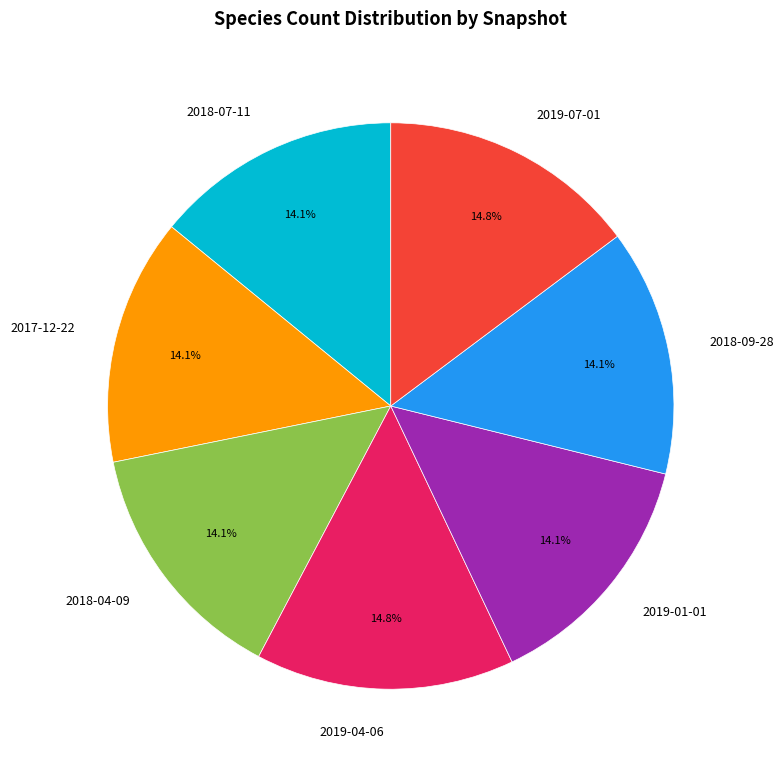

To the nearest percent, what is the combined percentage of 2018-04-09 and 2019-04-06?

29%